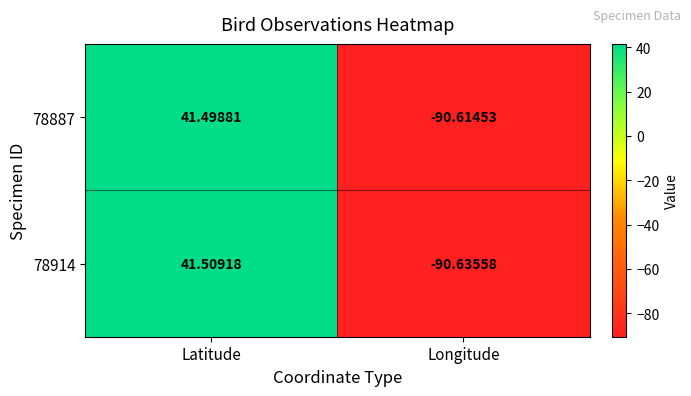

Rank the categories by 78887 value from lowest to highest.

Longitude, Latitude